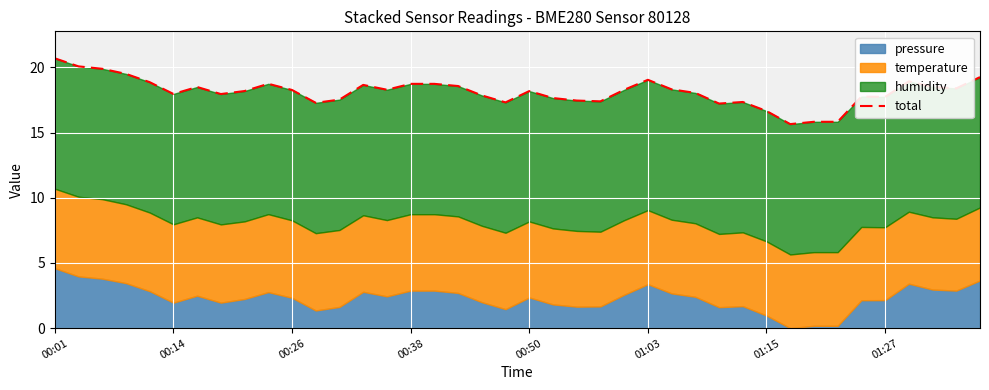

How many values exceed 18?

23